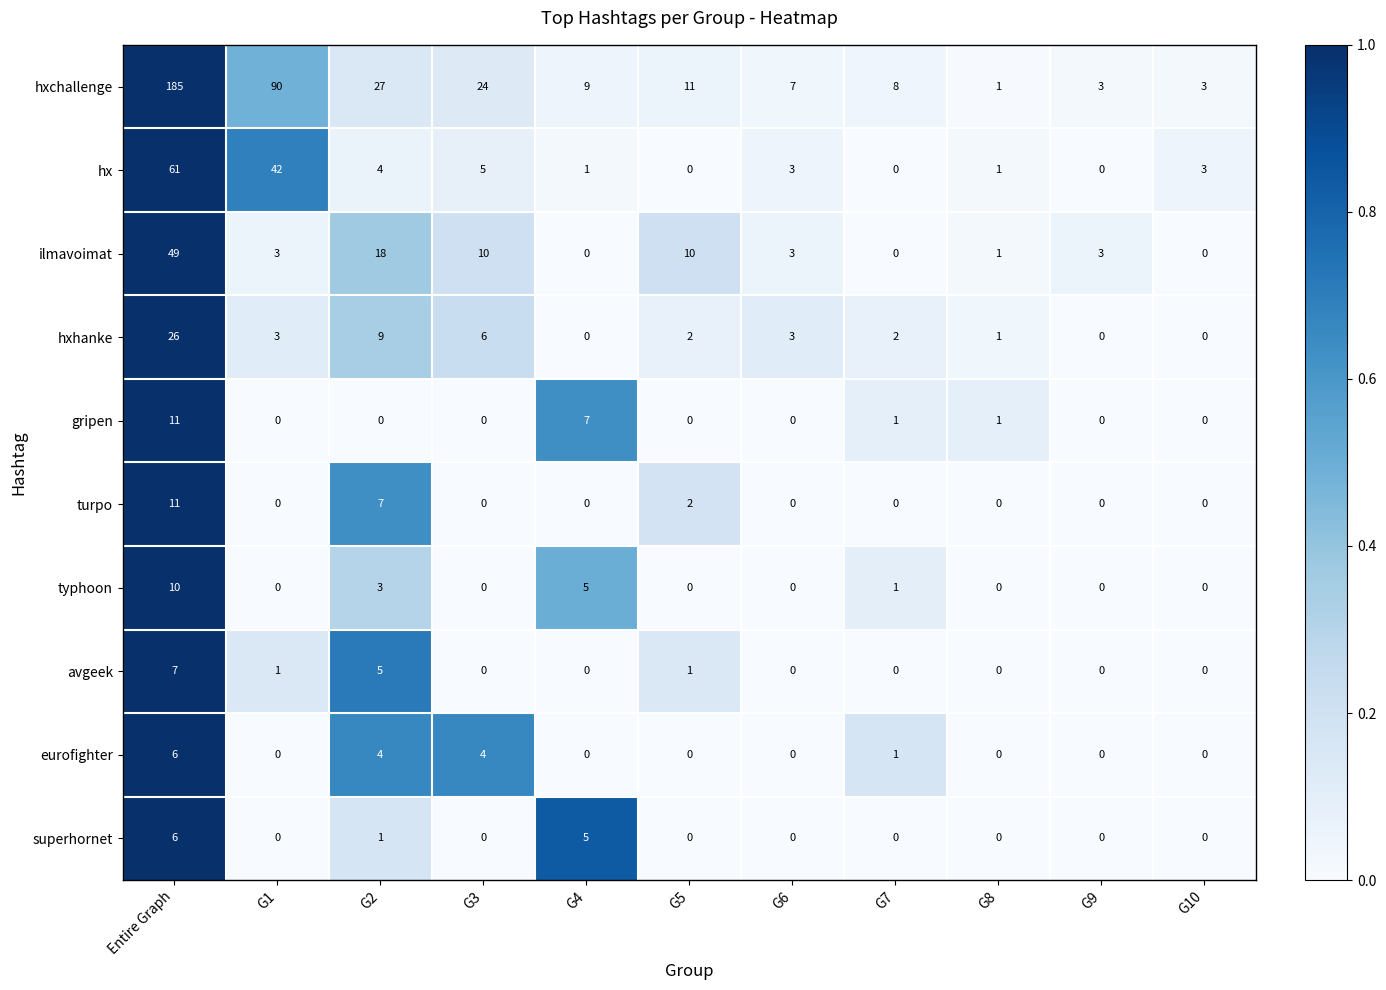

What is the sum of all typhoon values?

19